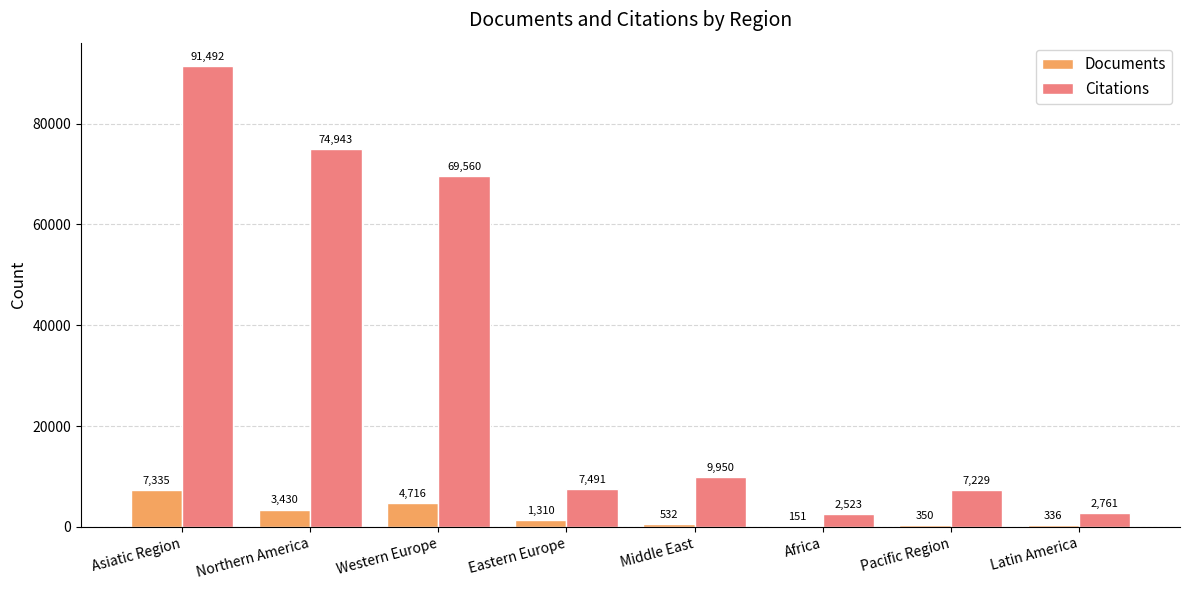

Reading right to left, list all the values displayed in this chart.

Documents: 336	350	151	532	1310	4716	3430	7335
Citations: 2761	7229	2523	9950	7491	69560	74943	91492